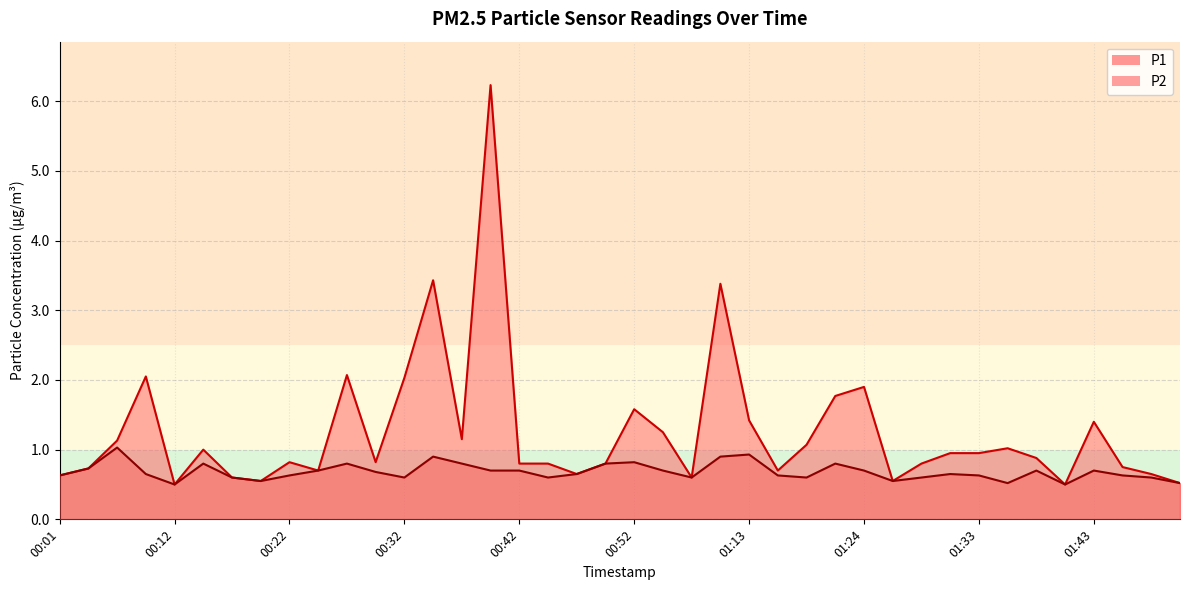

How many lines are shown in the chart?

2